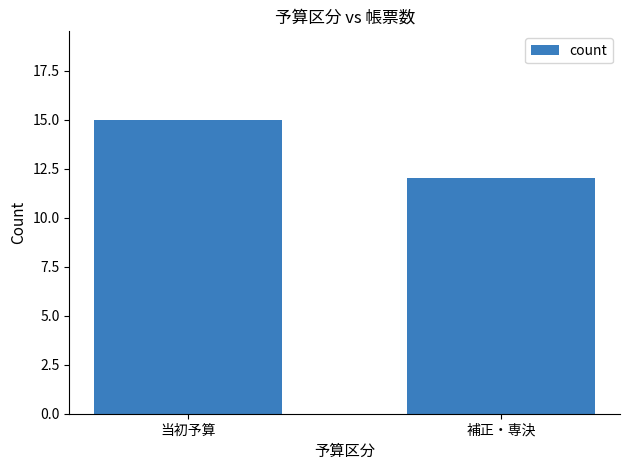

Does the chart contain stacked bars?

No